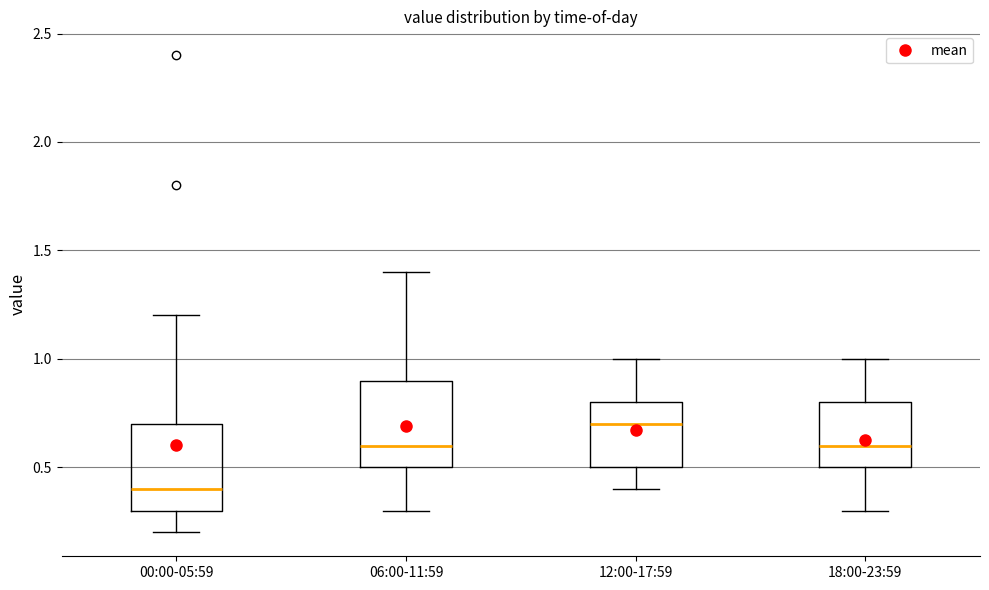

Where is the upper edge of the box for 06:00-11:59 on the y-axis? The values are not printed on the chart, so give them approximately, as read against the axis.

0.9